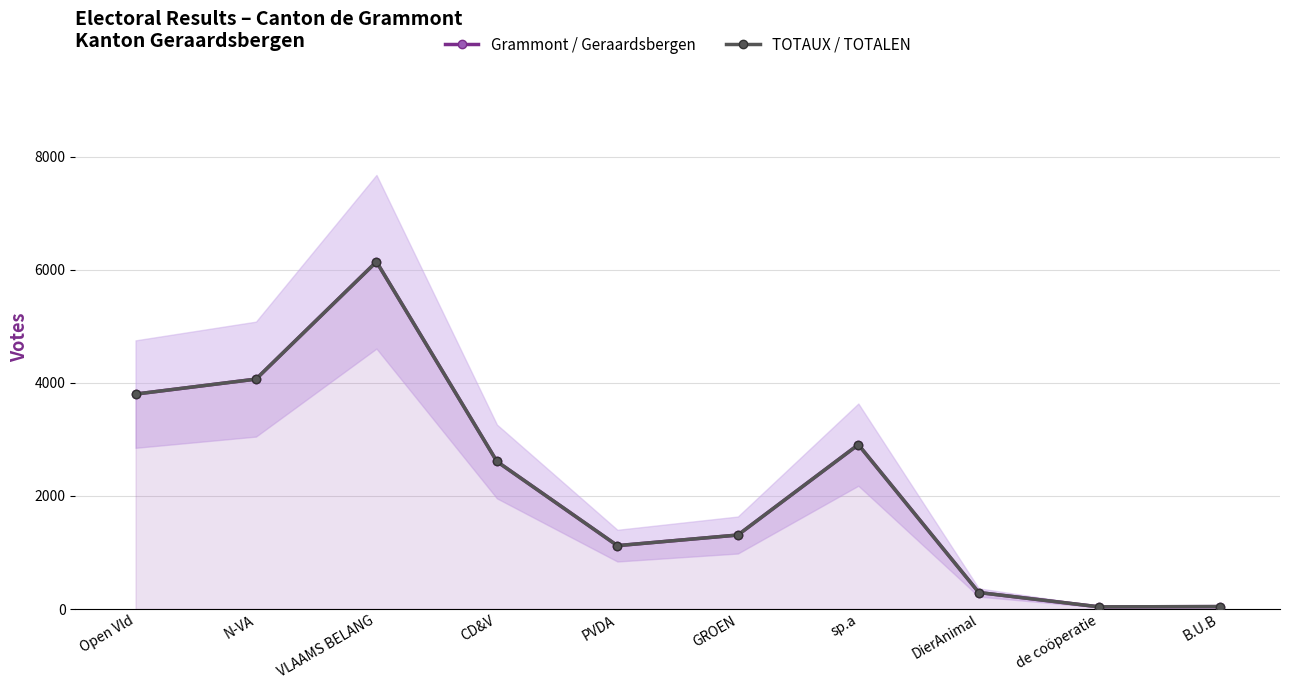

True or false: TOTAUX / TOTALEN and Grammont / Geraardsbergen cross at least once.

False